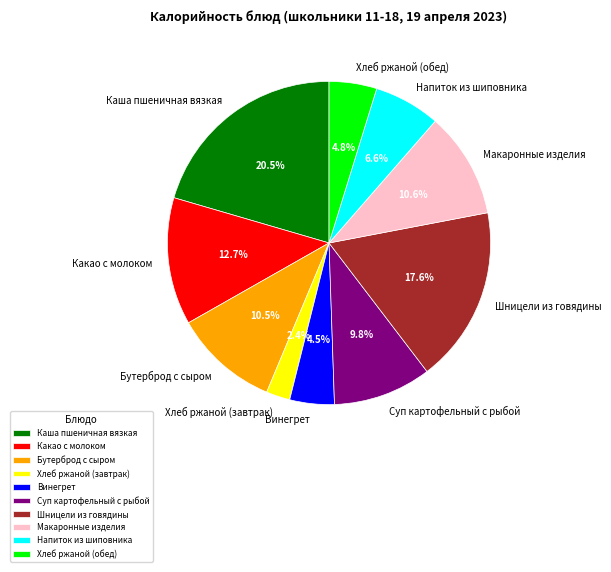

To the nearest percent, what is the difference between the largest and smallest slice percentages?

18%